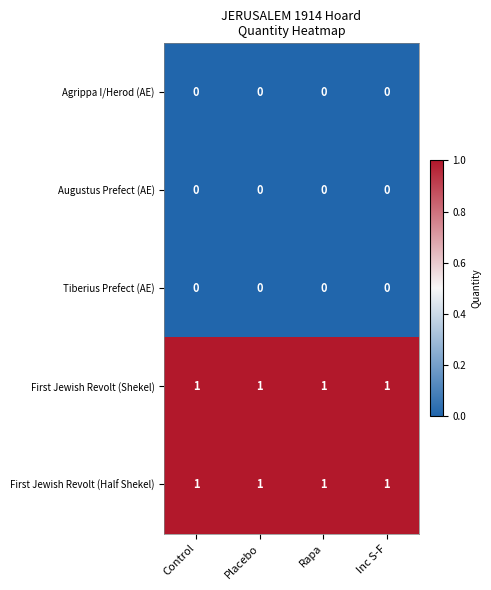

What is the sum of all First Jewish Revolt (Half Shekel) values?

4